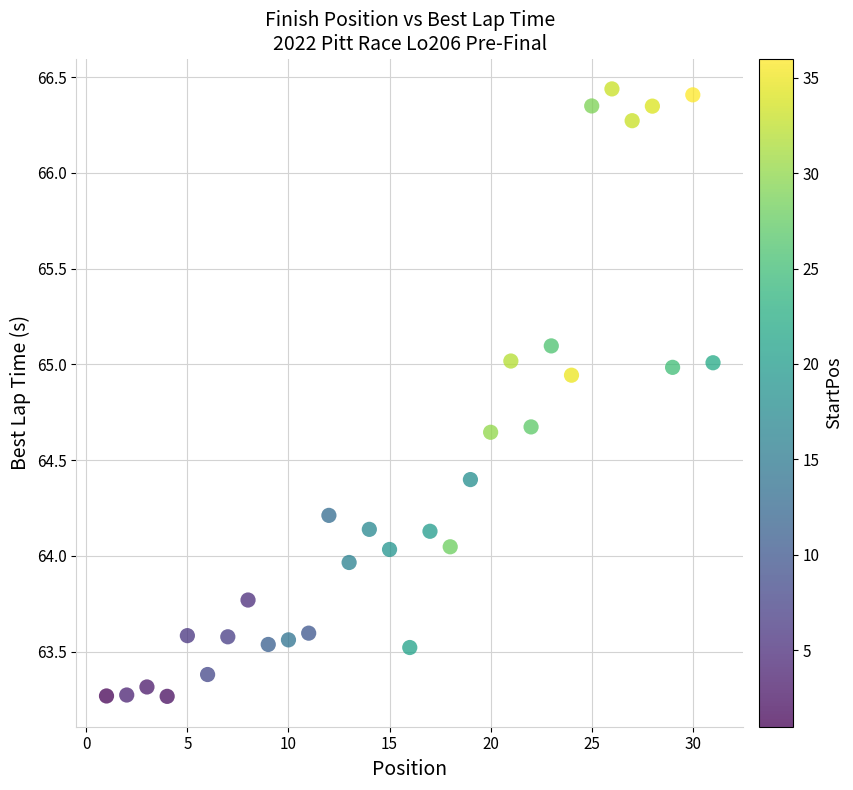

What is the range of Y values (max minus min)?

3.2